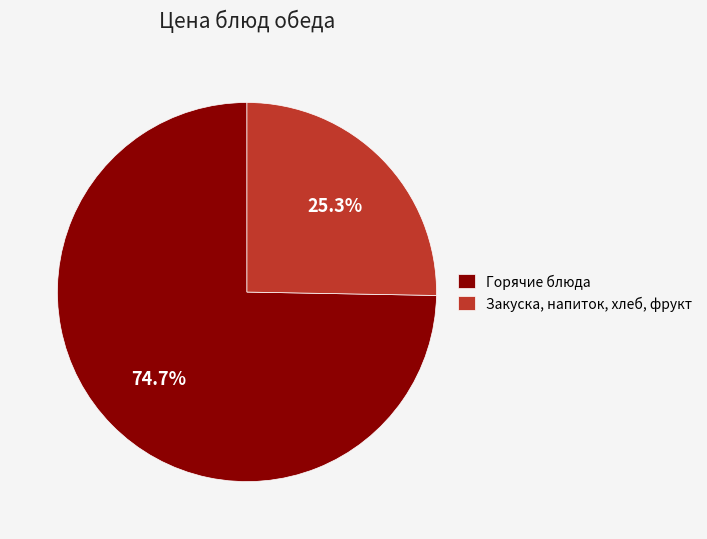

Which slice is the smallest?

Закуска, напиток, хлеб, фрукт